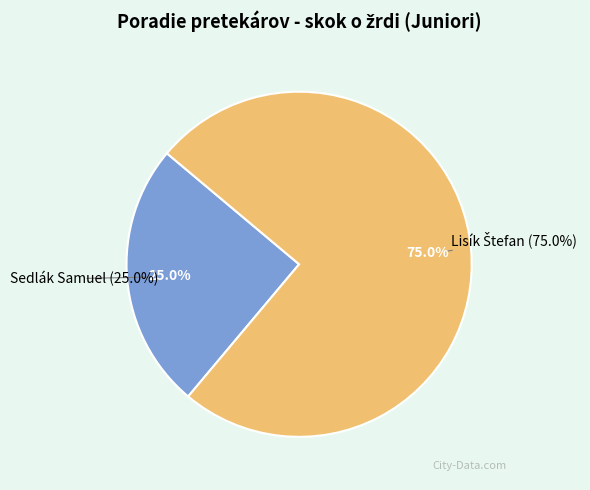

Combined, do Lisík Štefan and Sedlák Samuel account for over 50%?

Yes